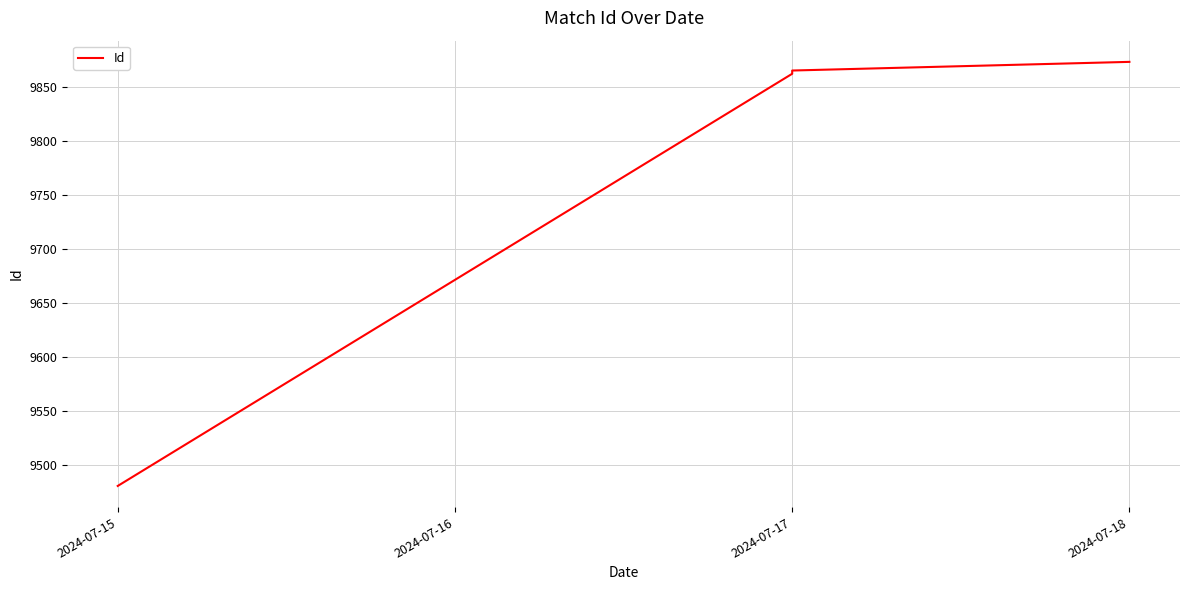

True or false: the data has more than 0 interior local peaks.

False